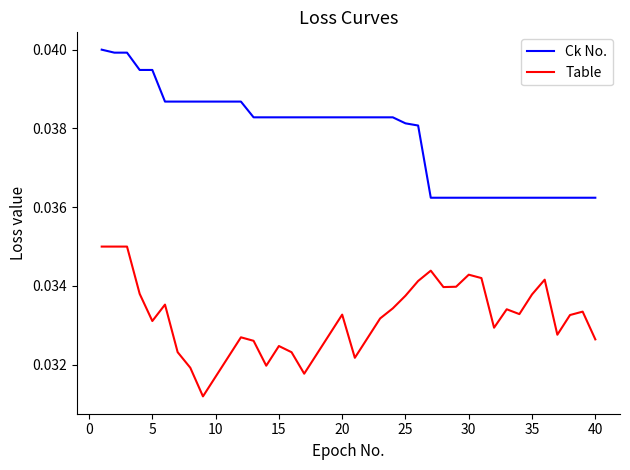

How many lines are shown in the chart?

2